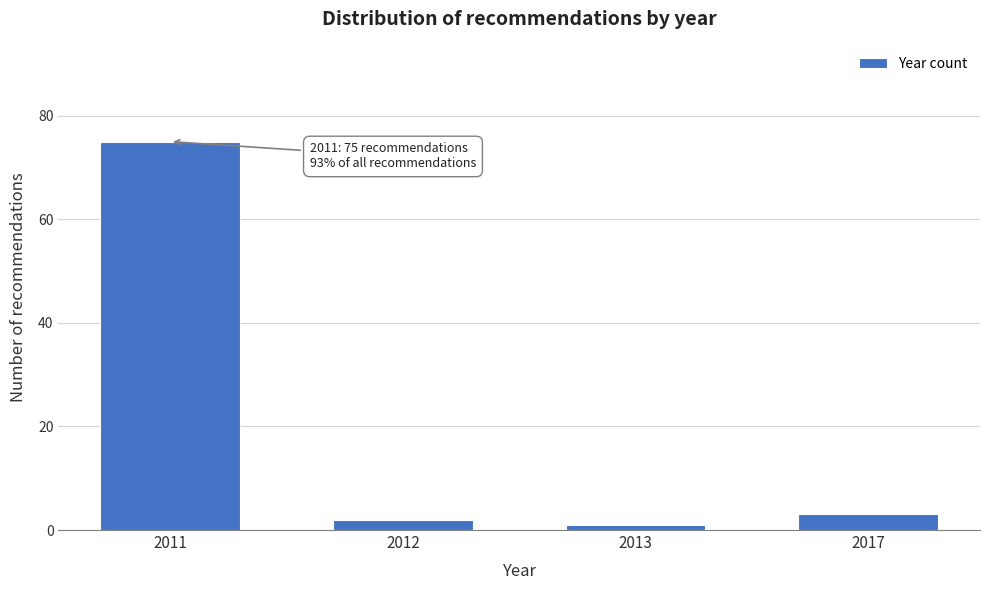

Reading right to left, transcribe all the data shown in this chart.

3	1	2	75